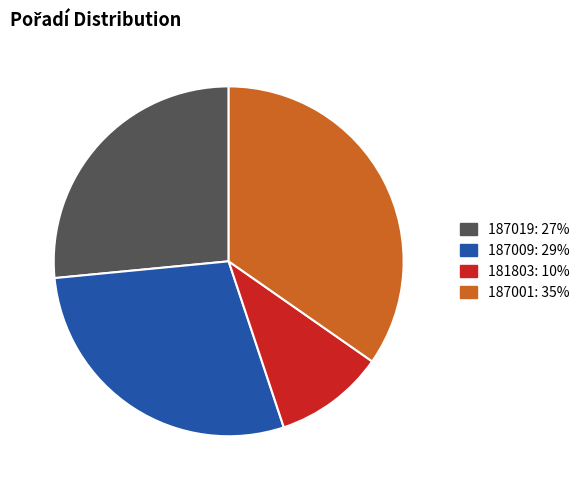

Does any single category account for the majority?

No